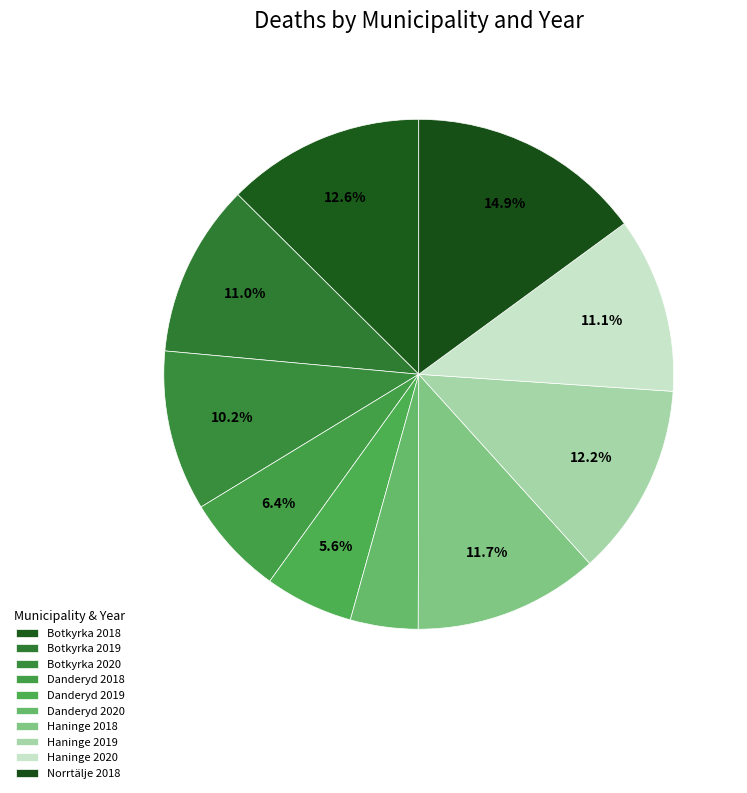

How many segments does this pie chart have?

10